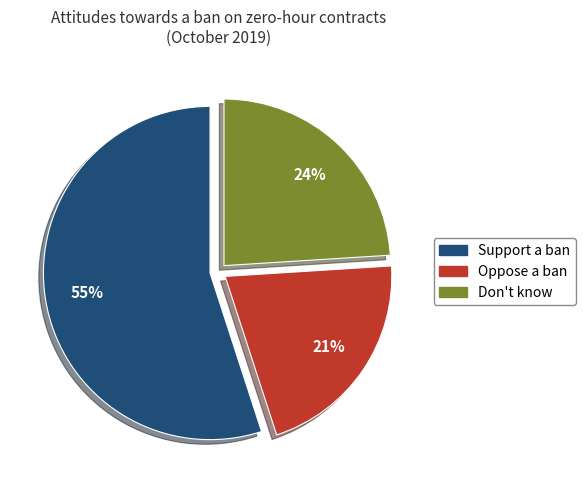

Do Don't know and Support a ban together represent more than half of the pie?

Yes